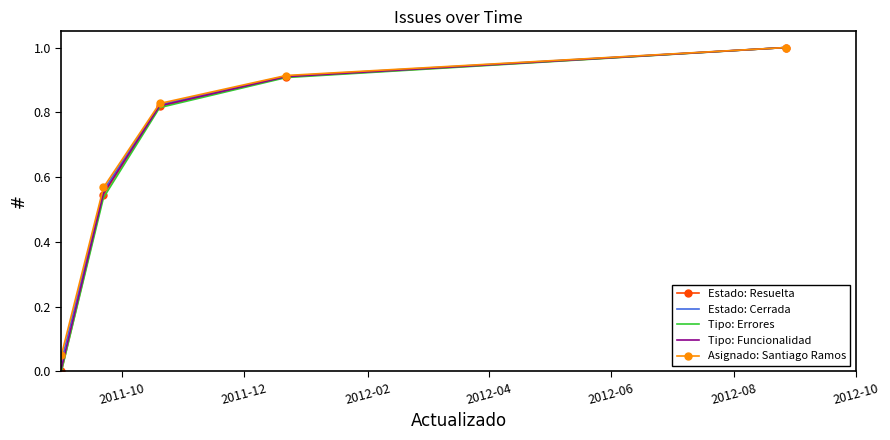

What is the highest value of the Tipo: Funcionalidad series?

1.0